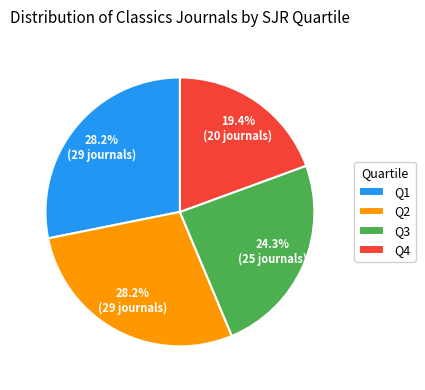

Which slice is the smallest?

Q4